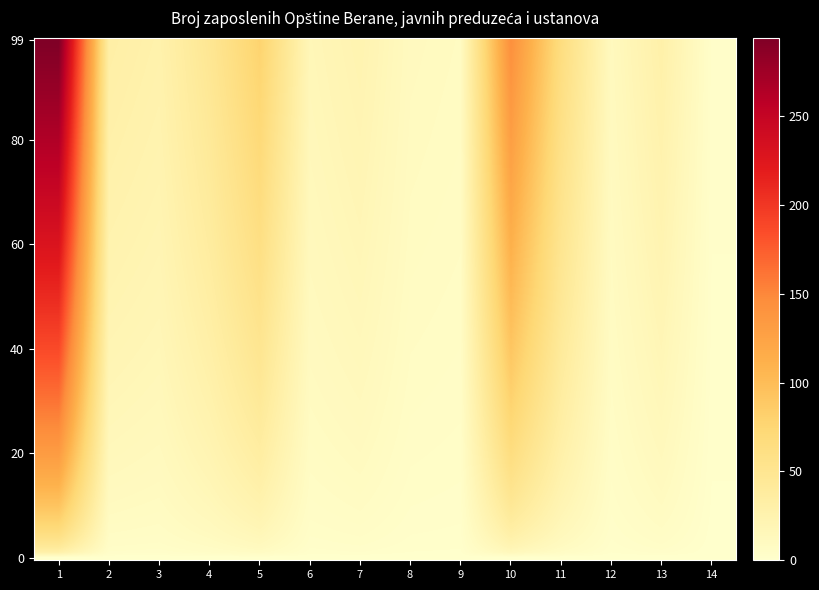

How many data points does each series have?

14